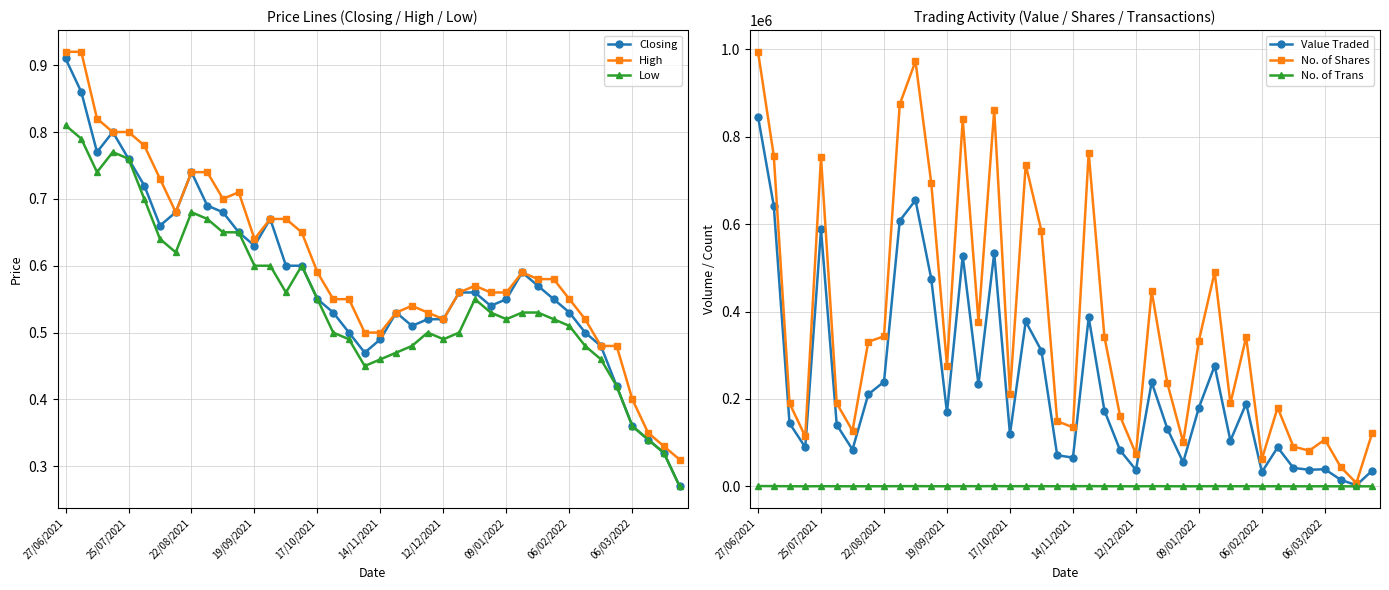

Which series has the widest spread of values?

No. of Shares